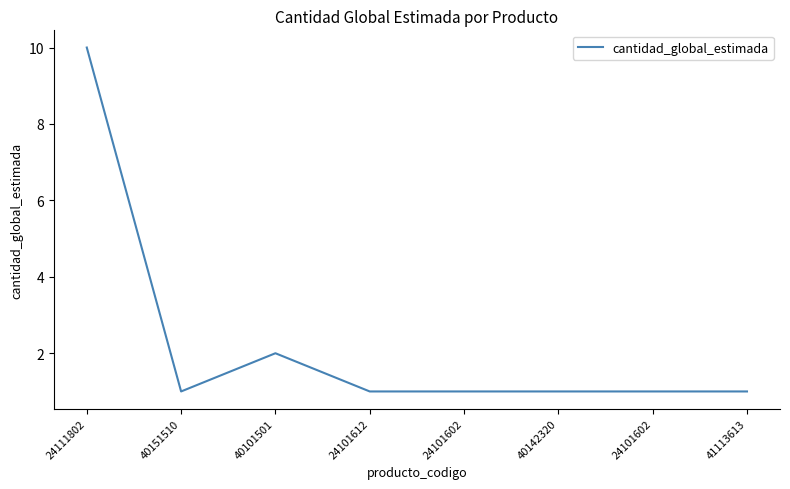

The chart shows a value of 2 at 41113613. True or false?

False